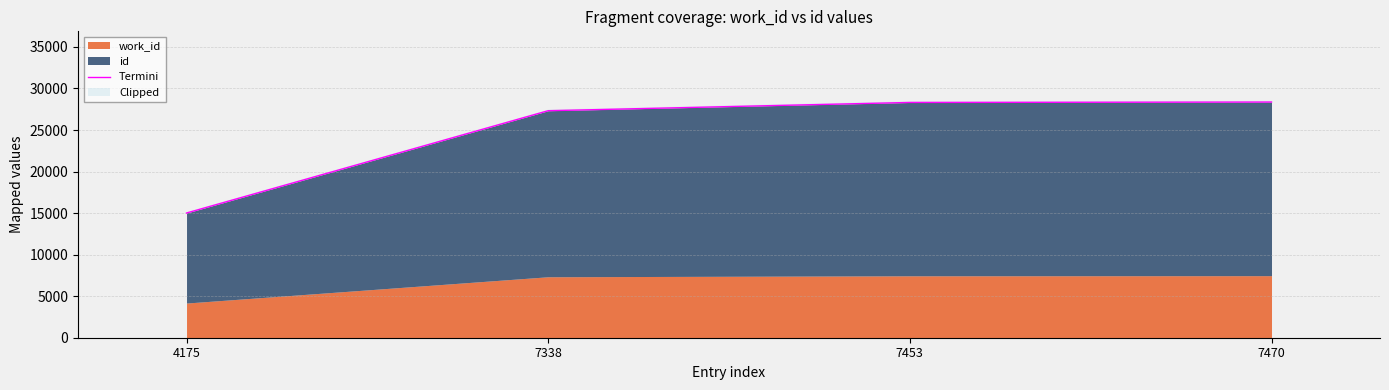

Rank the categories by value from highest to lowest.

7470, 7453, 7338, 4175